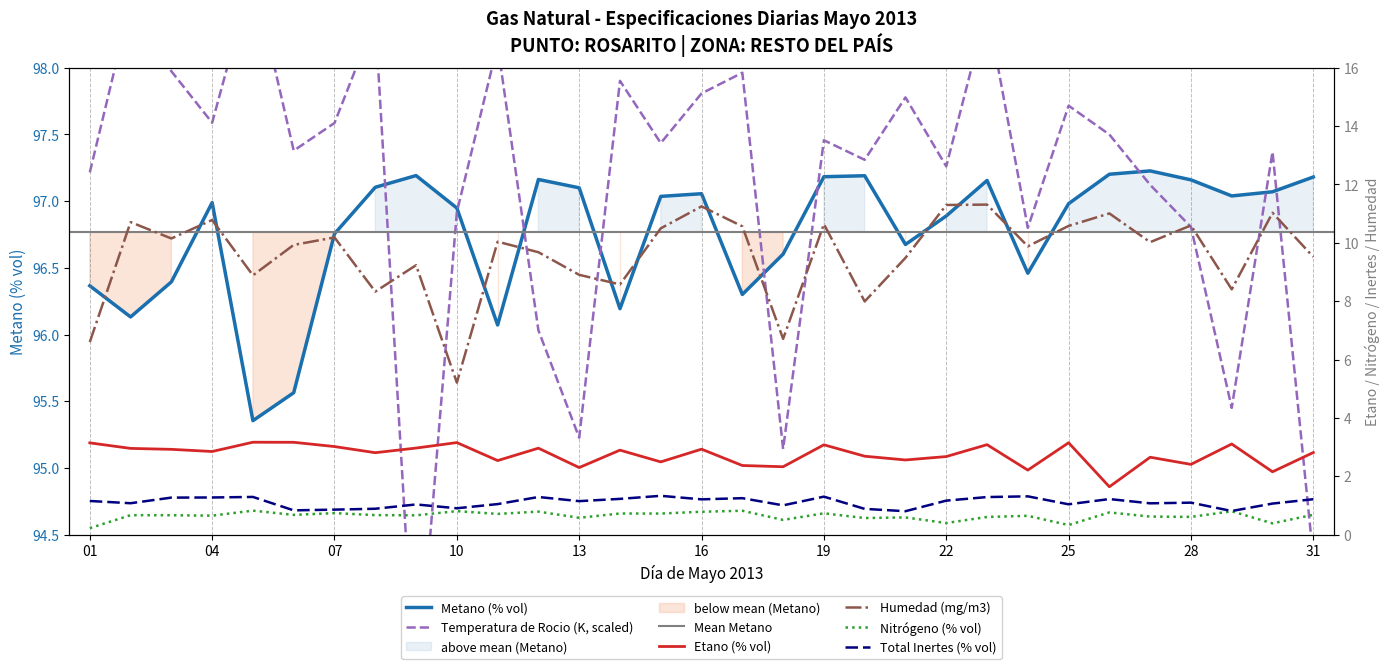

The value of Metano (% vol) at 22 is 141.1. True or false?

False